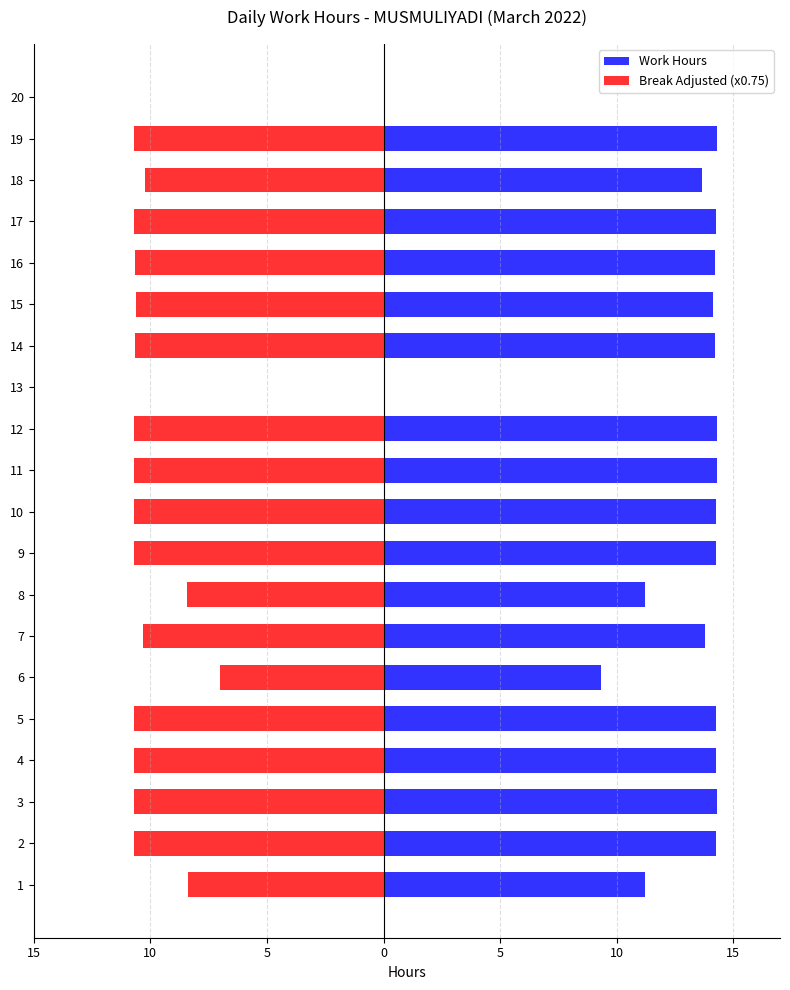

At how many categories does at least one series exceed -3?

20